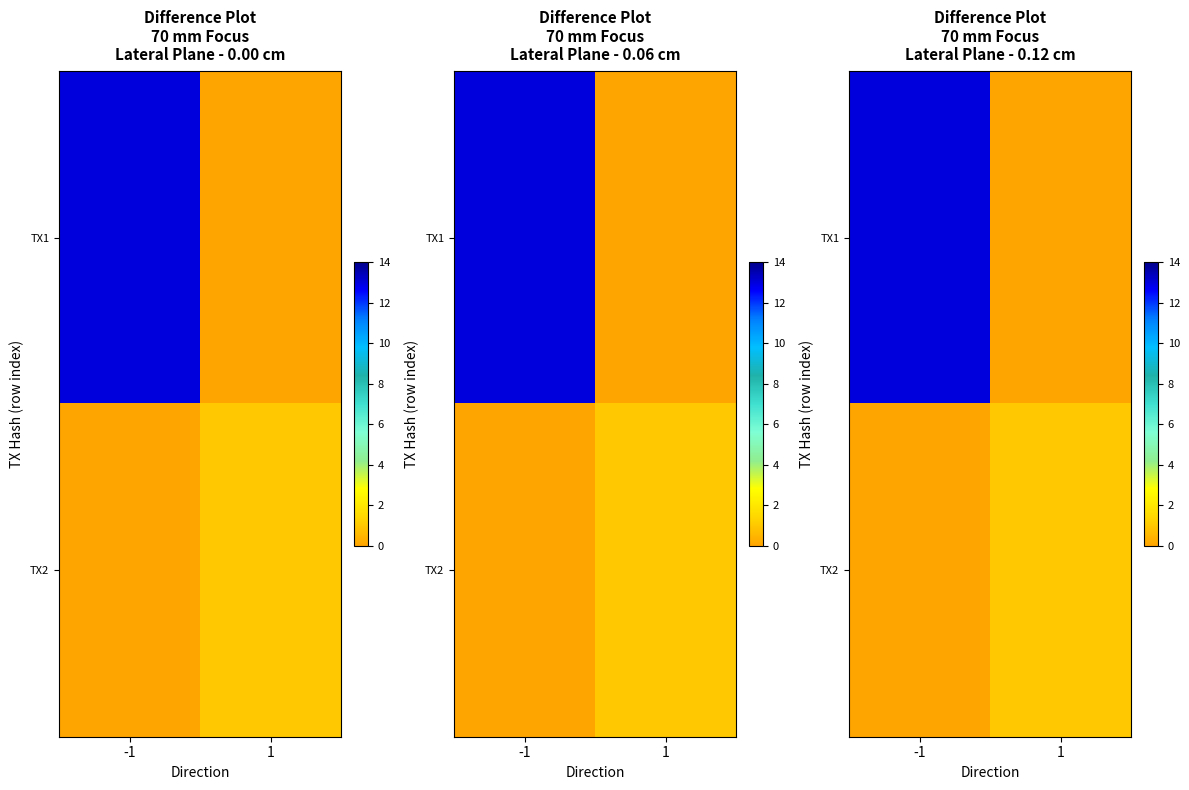

What is the sum of all TX1 values?

13